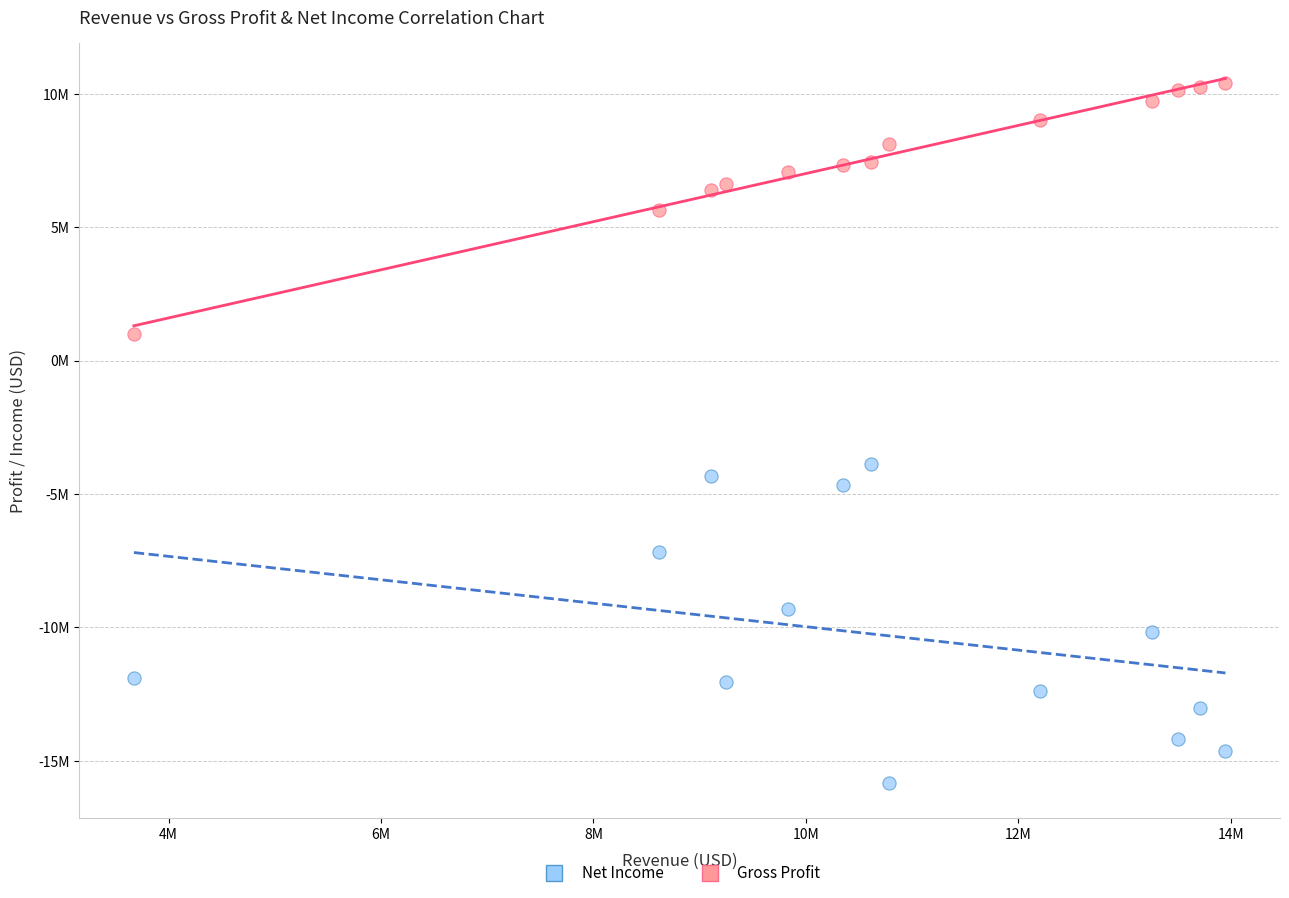

Which series reaches the maximum Y coordinate?

Gross Profit